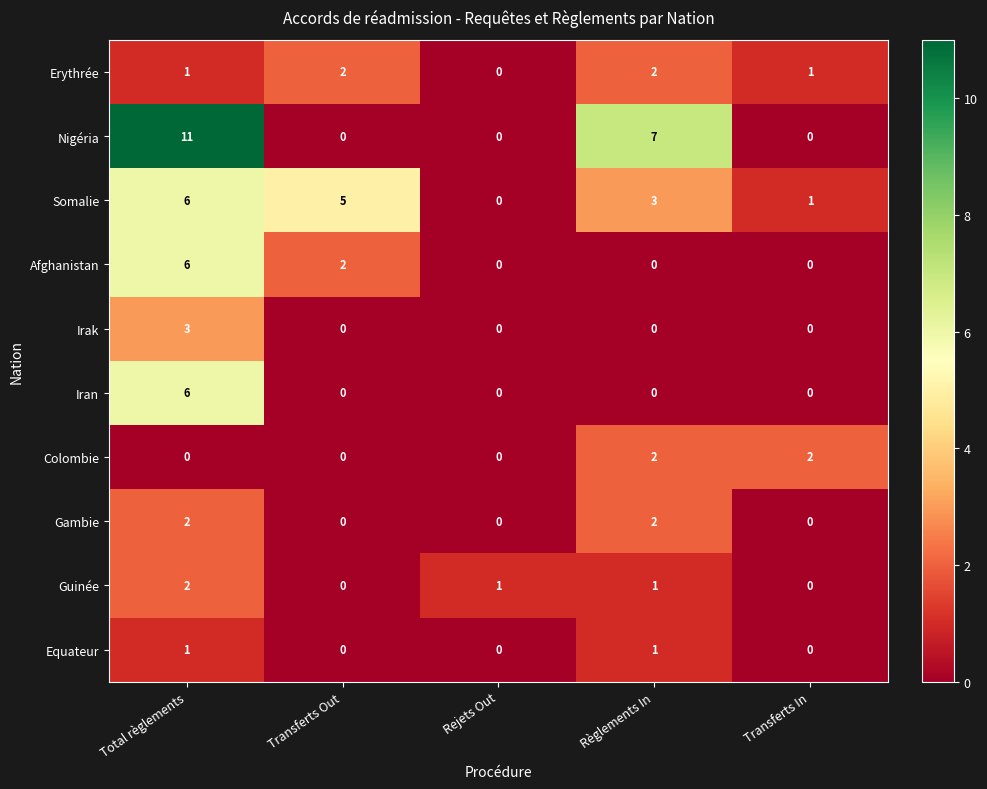

Which series has the largest range (max minus min)?

Nigéria